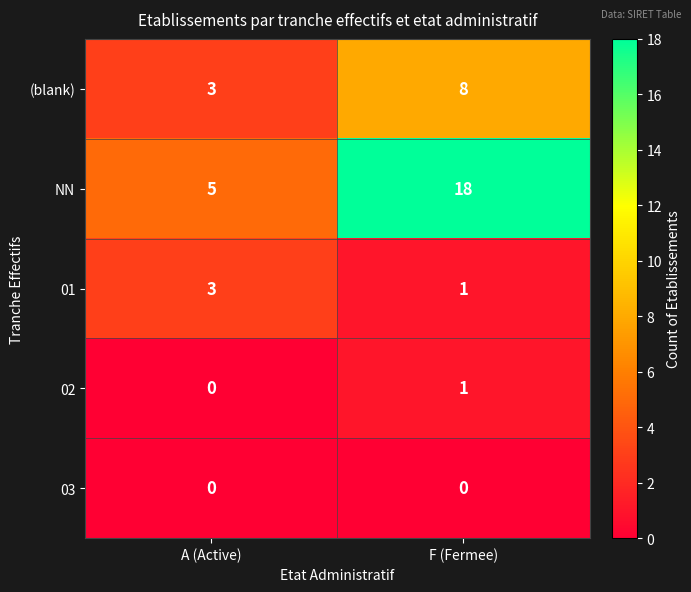

Reading left to right, what are all the values shown in this chart?

(blank): A (Active)=3	F (Fermee)=8
NN: A (Active)=5	F (Fermee)=18
01: A (Active)=3	F (Fermee)=1
02: A (Active)=0	F (Fermee)=1
03: A (Active)=0	F (Fermee)=0